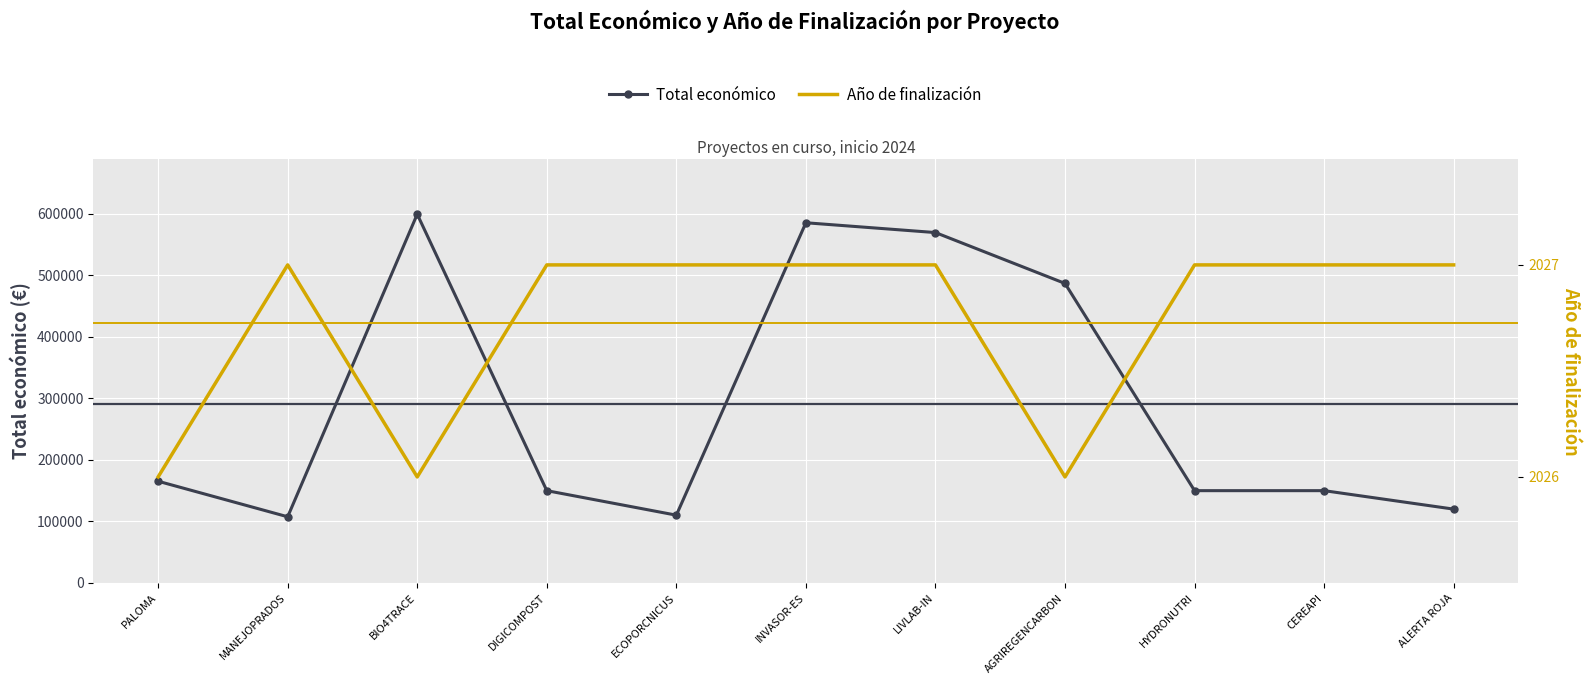

True or false: Total económico has a value of 585346 at INVASOR-ES.

True